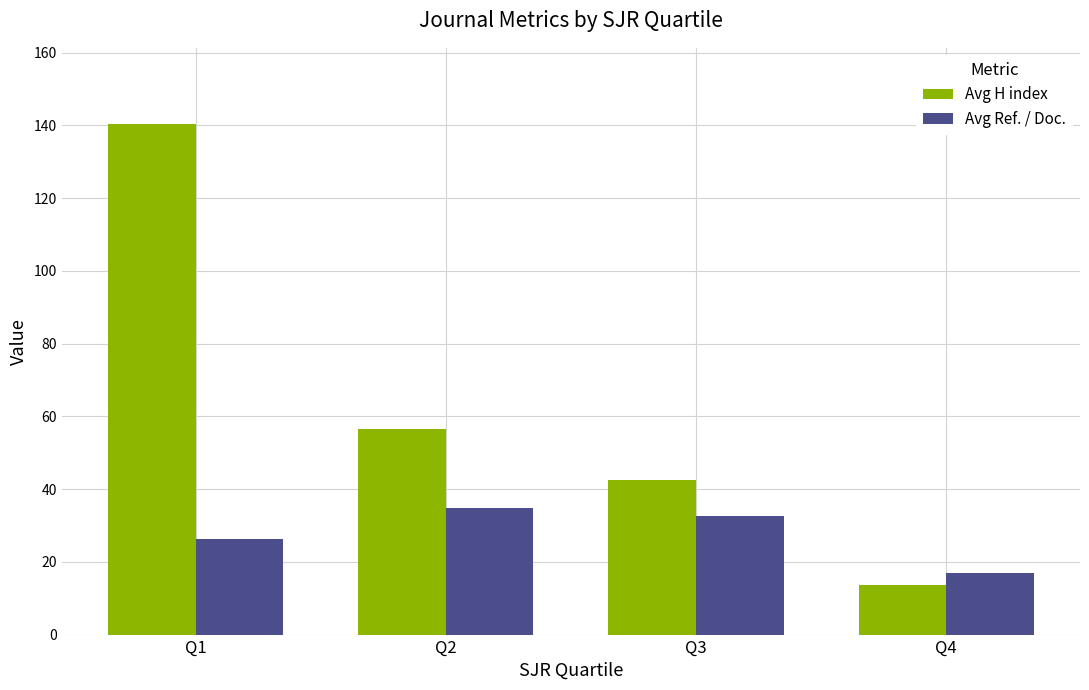

Which series has the widest spread of values?

Avg H index